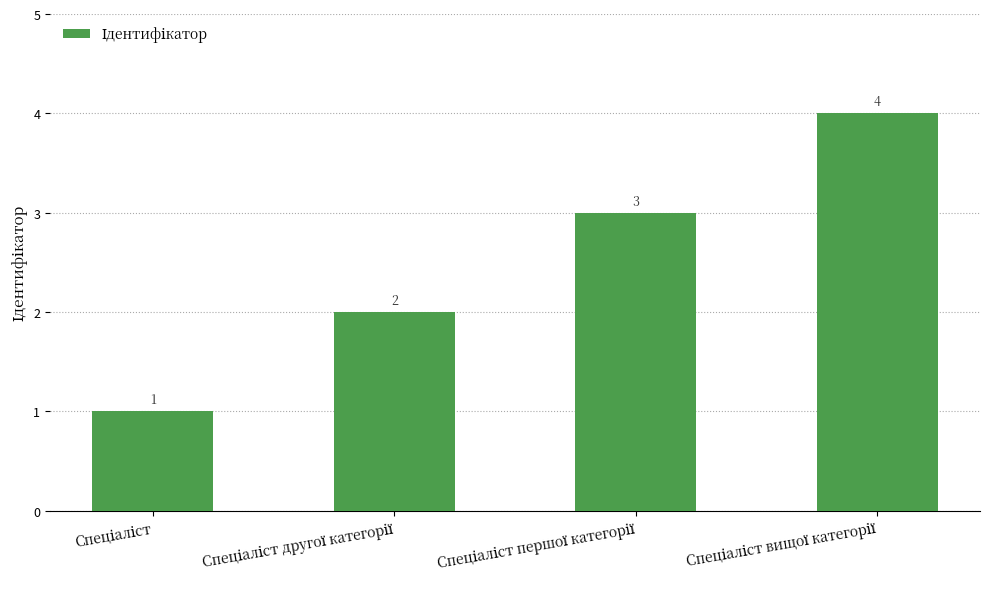

What is the value of the 1st bar from the left?

1